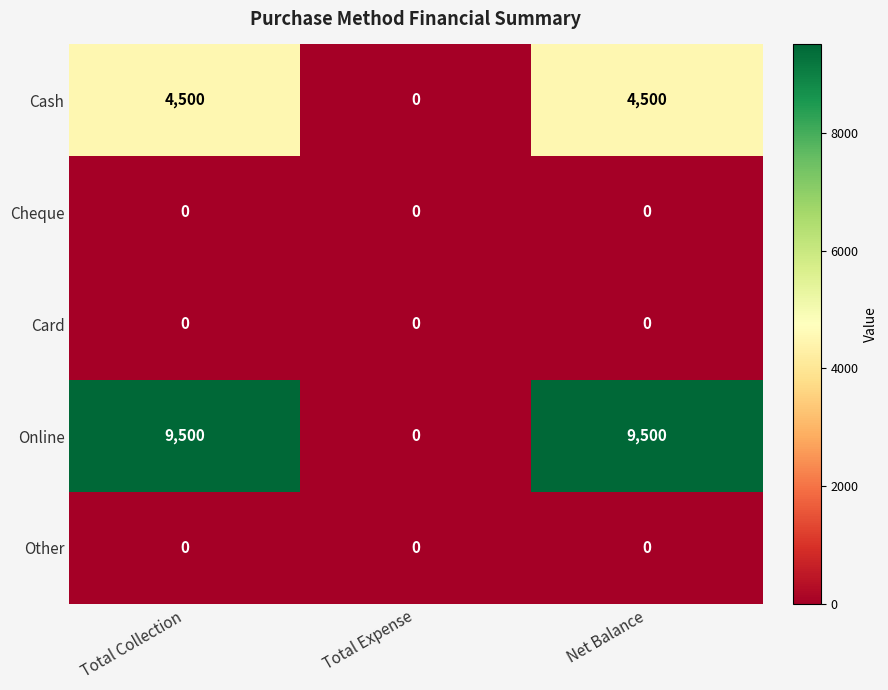

True or false: Cash has a value of 8060 at Net Balance.

False